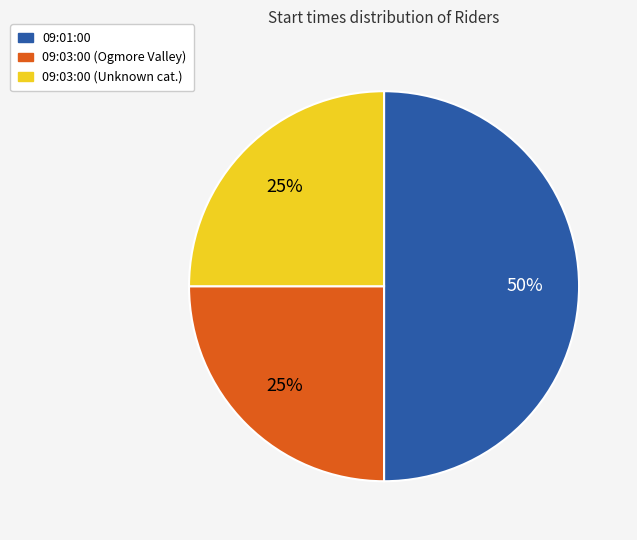

How many segments does this pie chart have?

3